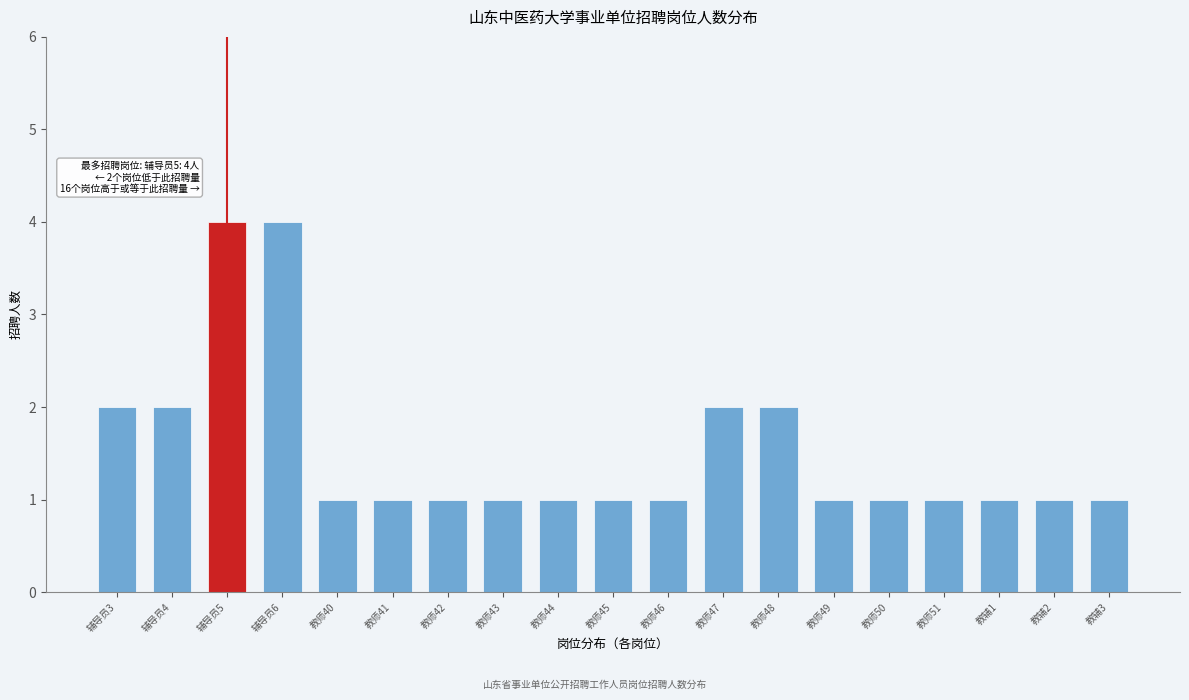

Reading left to right, list all the values displayed in this chart.

2	2	4	4	1	1	1	1	1	1	1	2	2	1	1	1	1	1	1